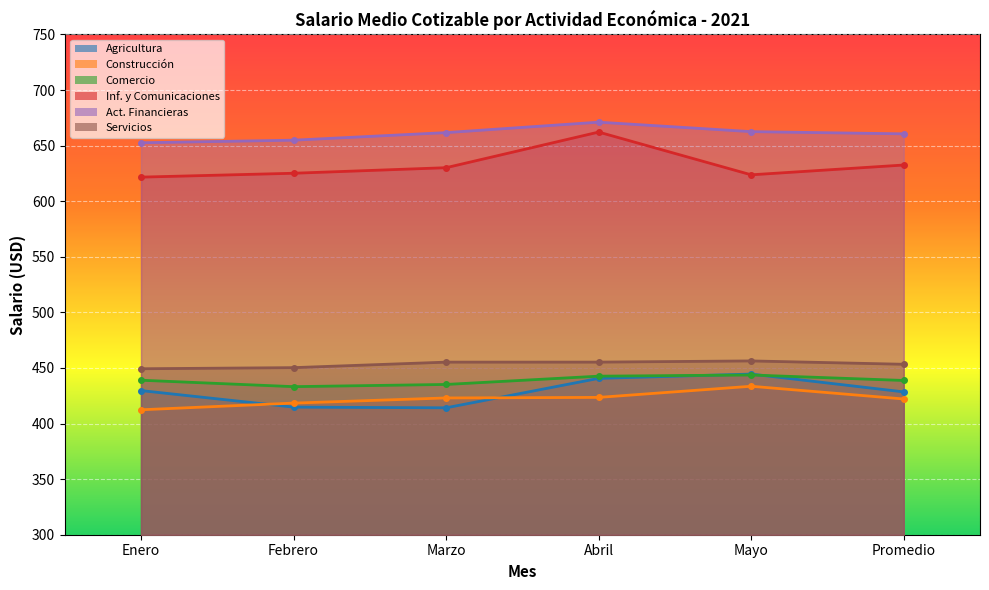

Which label corresponds to the largest value in the chart?

Abril